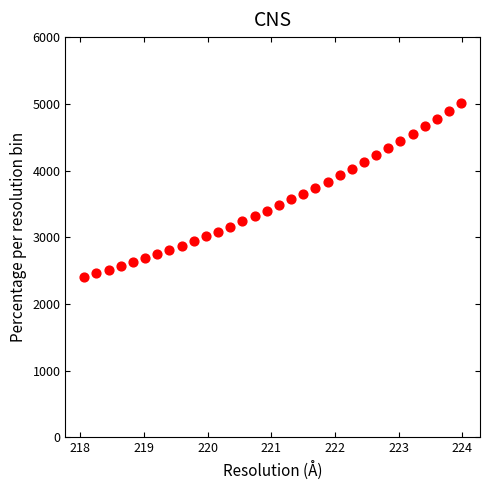

What is the range of X values (max minus min)?

5.9